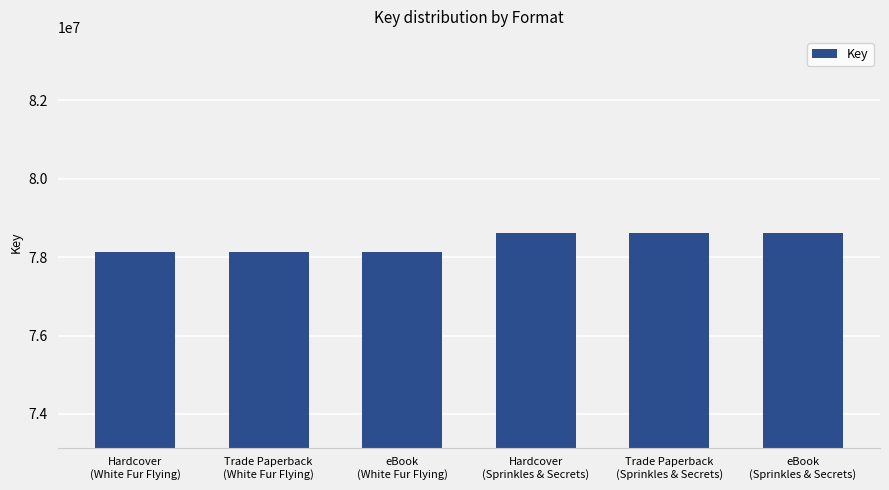

Is it true that the value at Hardcover
(Sprinkles & Secrets) is 78619312?

True